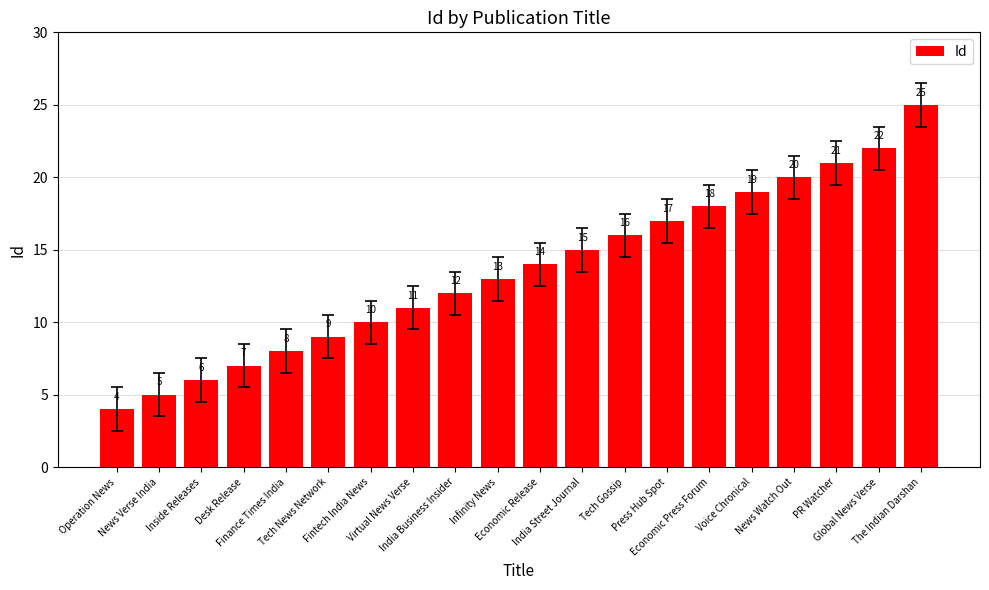

How many bars are there in total?

20